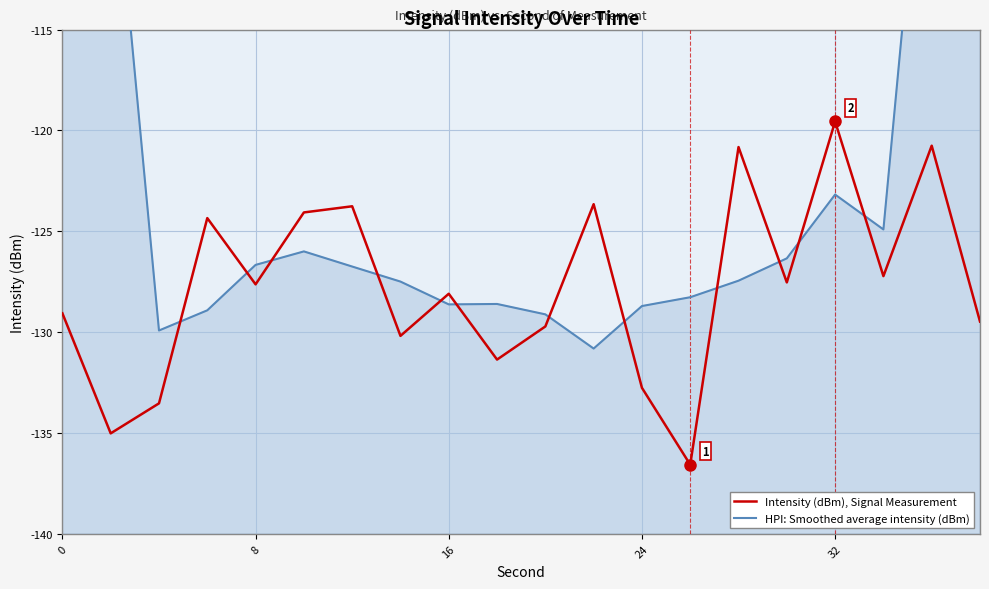

What is the difference between the highest and lowest values at 0?

49.5